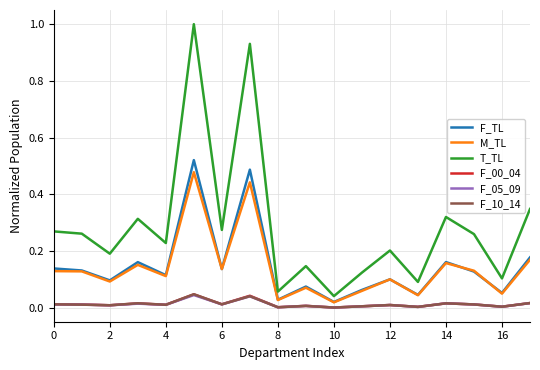

True or false: F_10_14 and T_TL intersect in this chart.

False